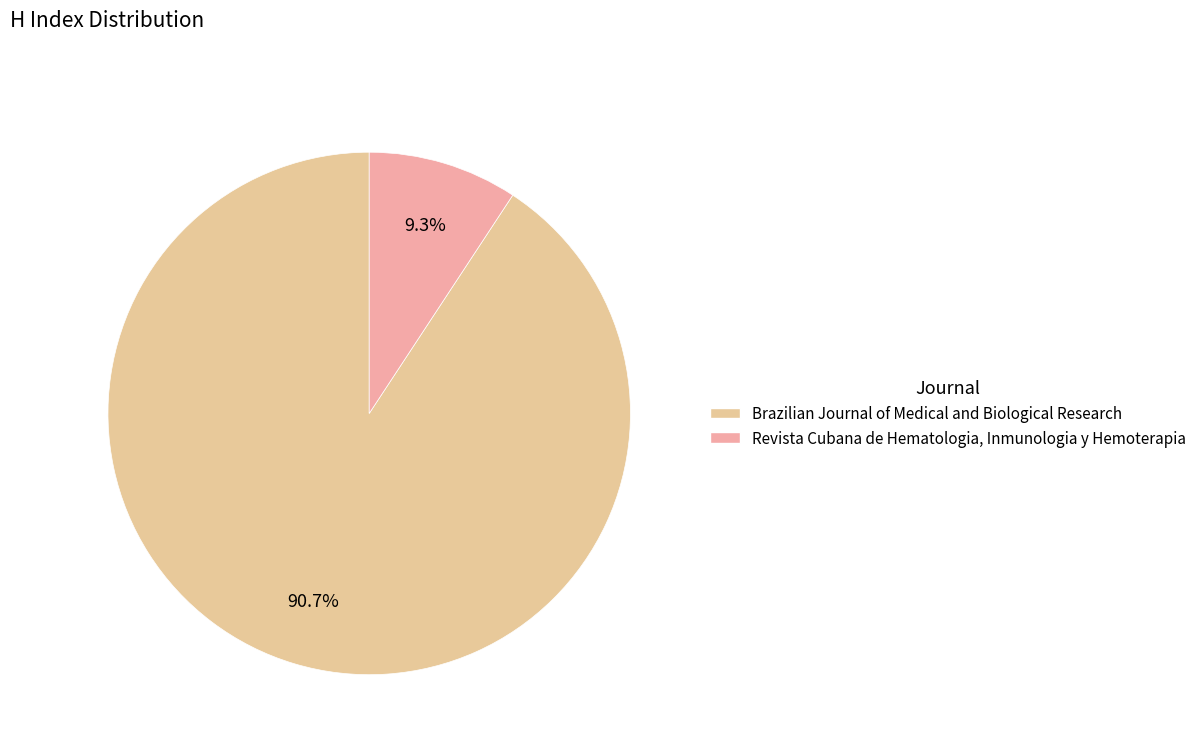

What is the majority slice?

Brazilian Journal of Medical and Biological Research